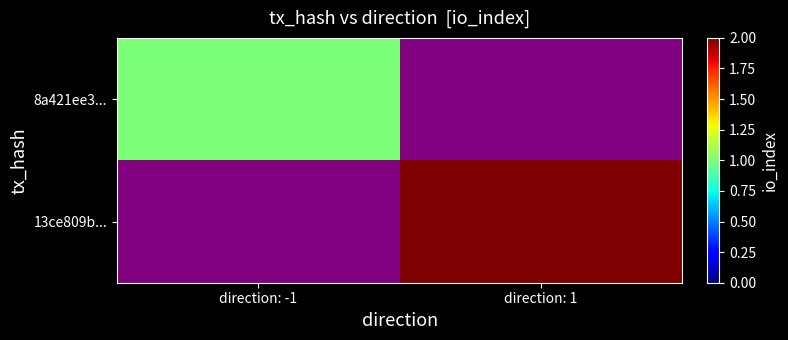

Count the number of categories in the chart.

2